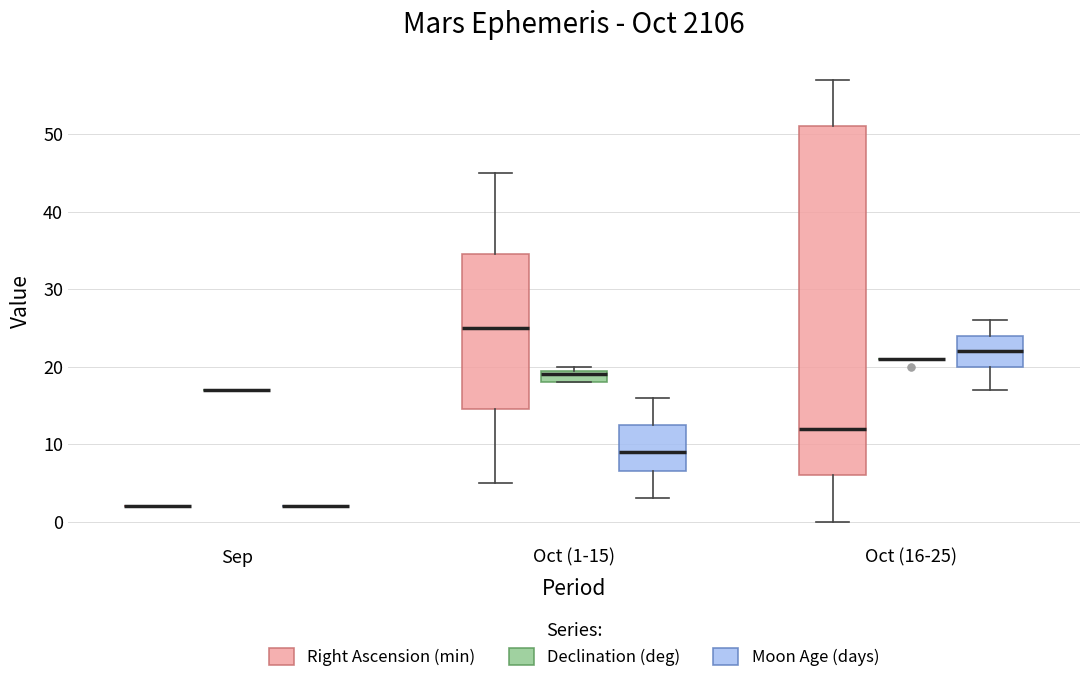

Reading left to right, read every box against the y-axis: the position of its median line, the range the box covers, and the ends of its whiskers. The values are not printed on the chart, so give them approximately, as read against the axis.

Sep (Right Ascension (min)): box collapsed to a line at 2, whiskers 2 to 2
Sep (Declination (deg)): box collapsed to a line at 17, whiskers 17 to 17
Sep (Moon Age (days)): box collapsed to a line at 2, whiskers 2 to 2
Oct (1-15) (Right Ascension (min)): median 25, box 15 to 35, whiskers 5 to 45
Oct (1-15) (Declination (deg)): median 19, box 18 to 20, whiskers 18 to 20 (just above the box's upper edge)
Oct (1-15) (Moon Age (days)): median 9, box 7 to 13, whiskers 3 to 16
Oct (16-25) (Right Ascension (min)): median 12, box 6 to 51, whiskers 0 to 57
Oct (16-25) (Declination (deg)): box collapsed to a line at 21, whiskers 21 to 21
Oct (16-25) (Moon Age (days)): median 22, box 20 to 24, whiskers 17 to 26